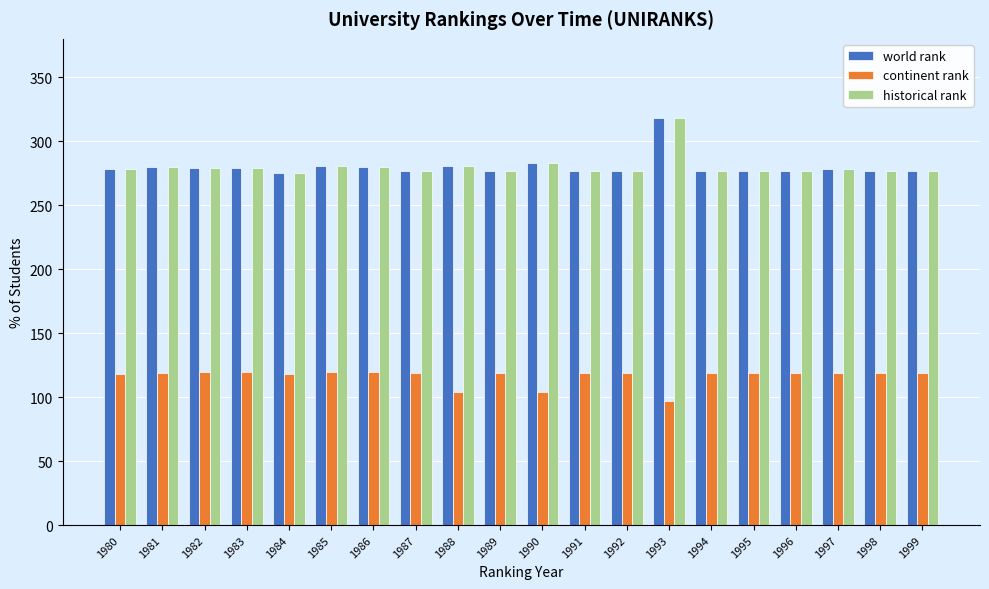

What is the sum of all continent rank values?

2330